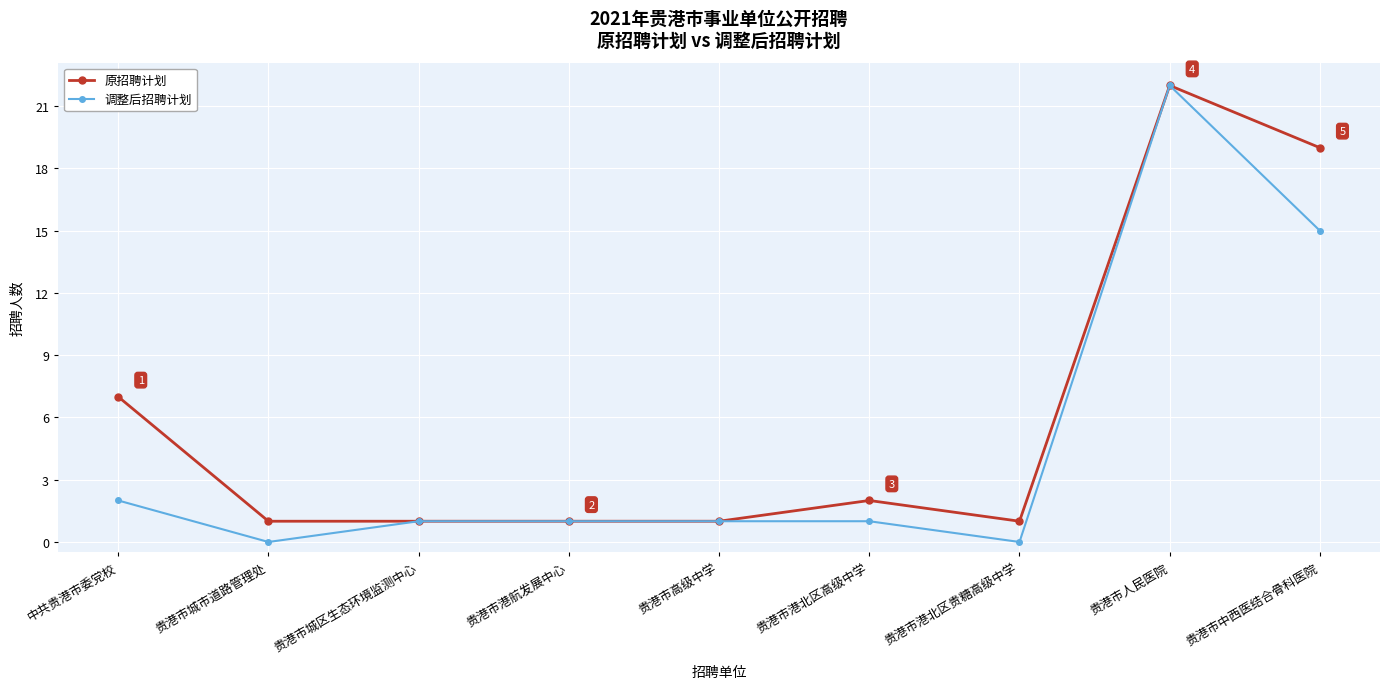

Which category has the highest value in the 原招聘计划 series?

贵港市人民医院